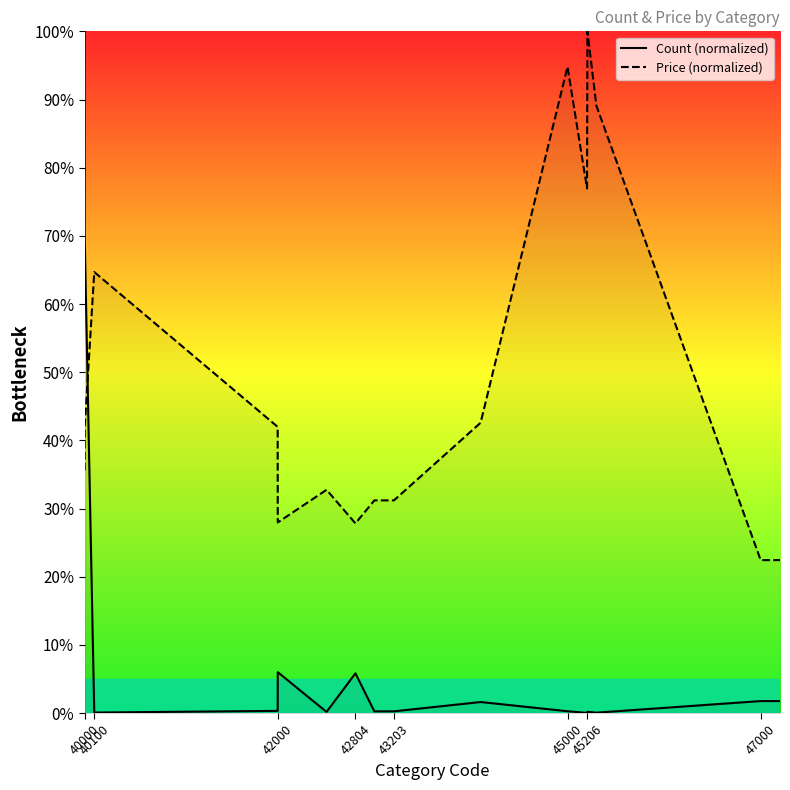

True or false: Price (normalized) and Count (normalized) intersect in this chart.

True